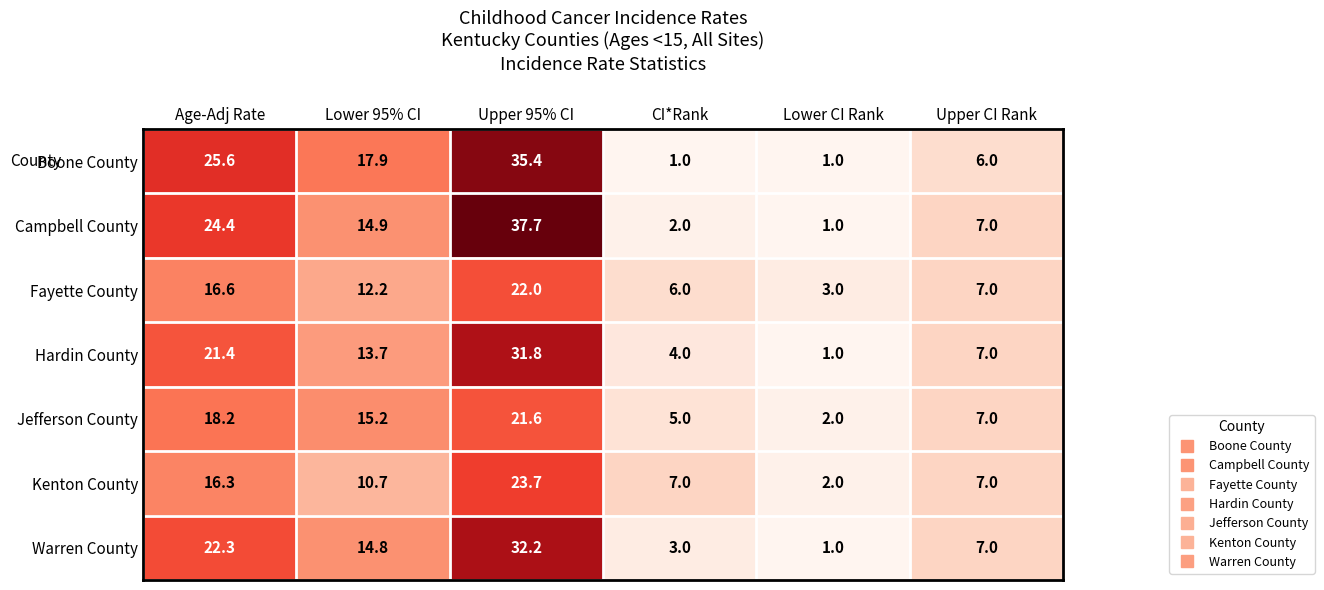

What is the smallest value displayed?

1.0